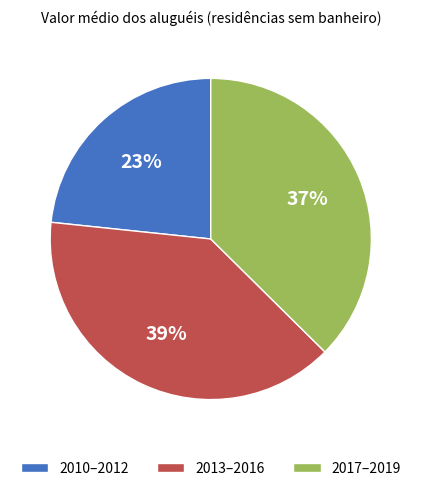

Does any single category account for the majority?

No